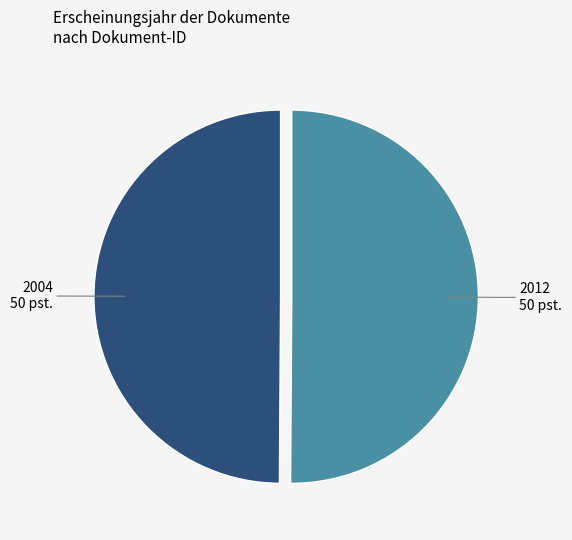

Is it true that 2012 is 50% of the pie?

True